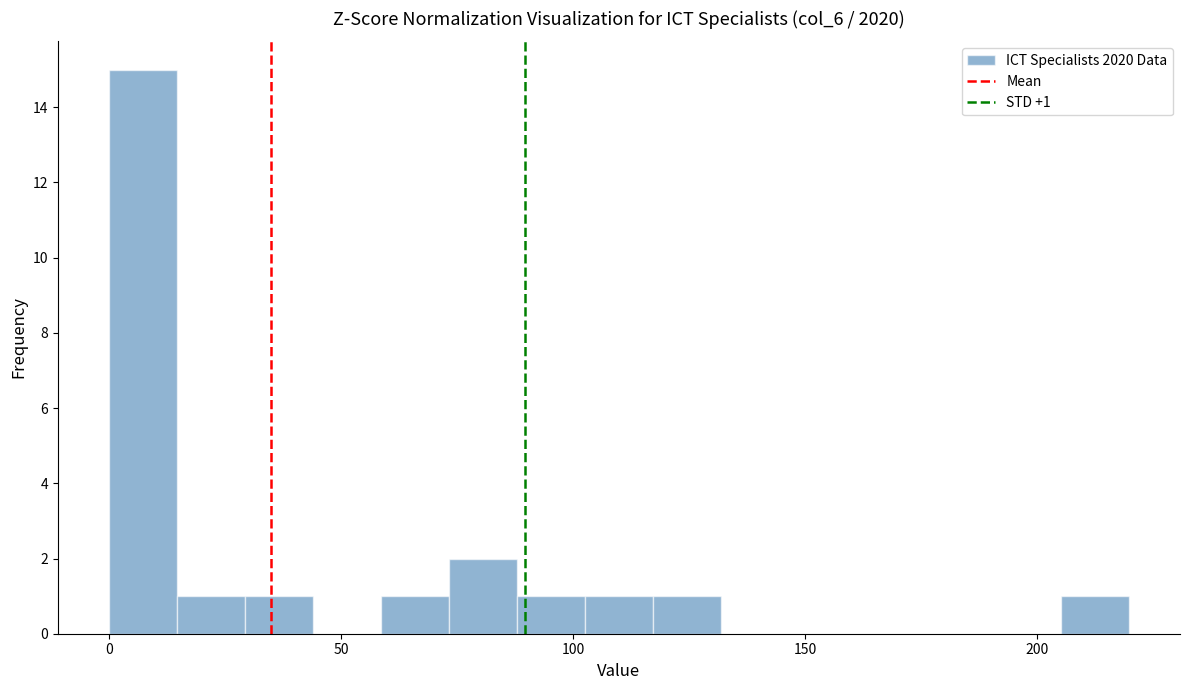

Around what value on the x-axis is the tallest bar? Give the approximate position of its centre, as read against the axis.

5